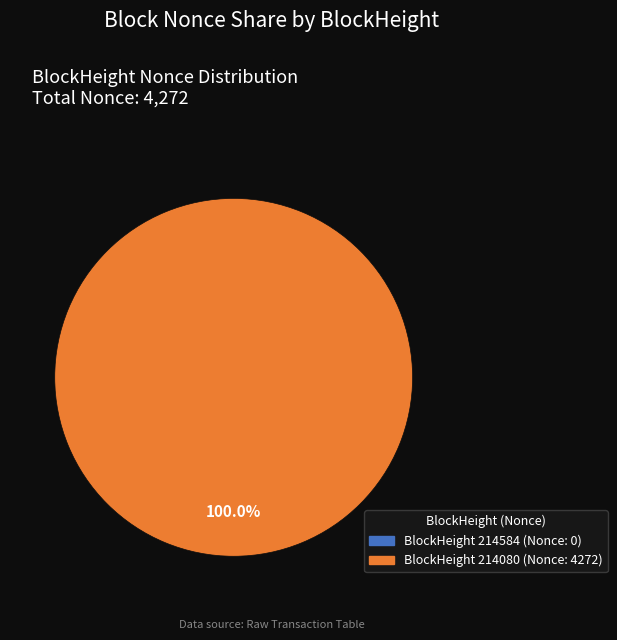

Is there any slice that represents more than half of the pie?

Yes